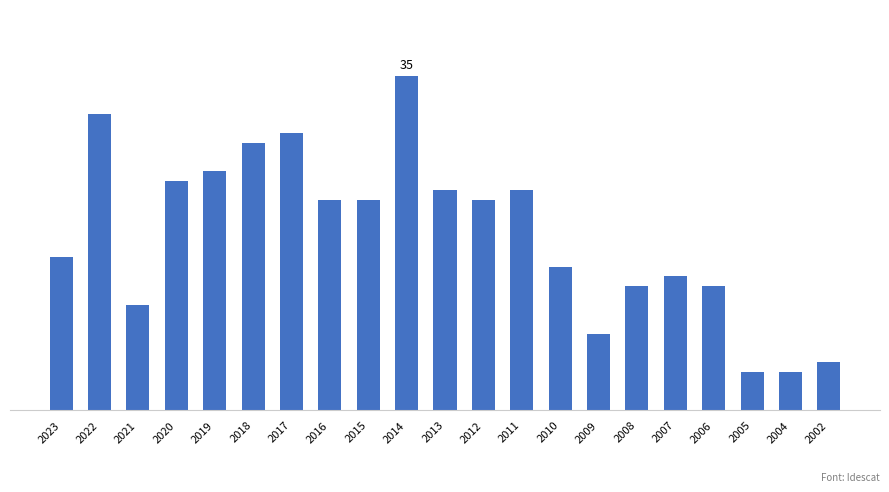

Is it true that the value at 2012 is 22?

True